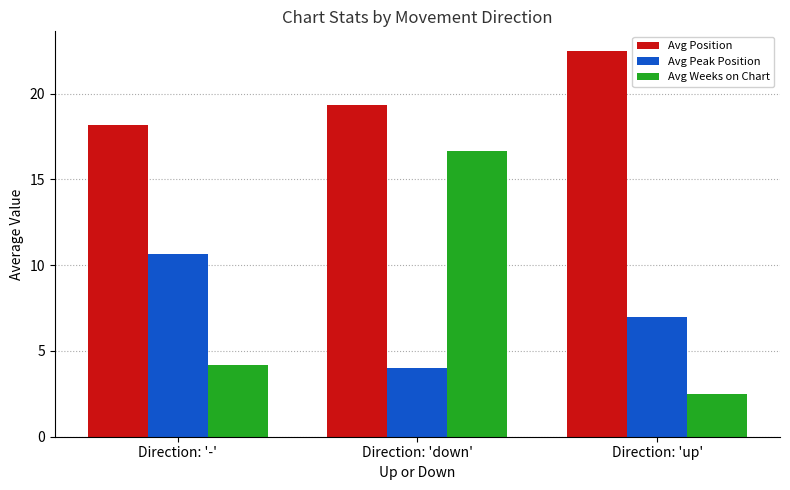

What is the spread (max minus min) of values at Direction: 'up'?

20.0